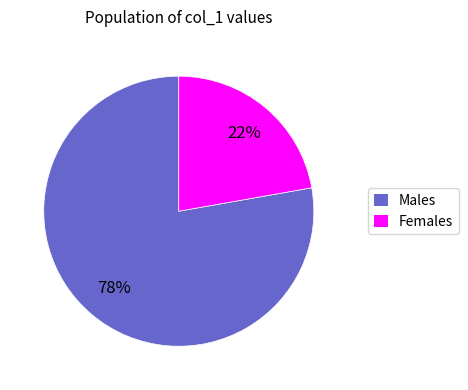

Is there any slice that represents more than half of the pie?

Yes